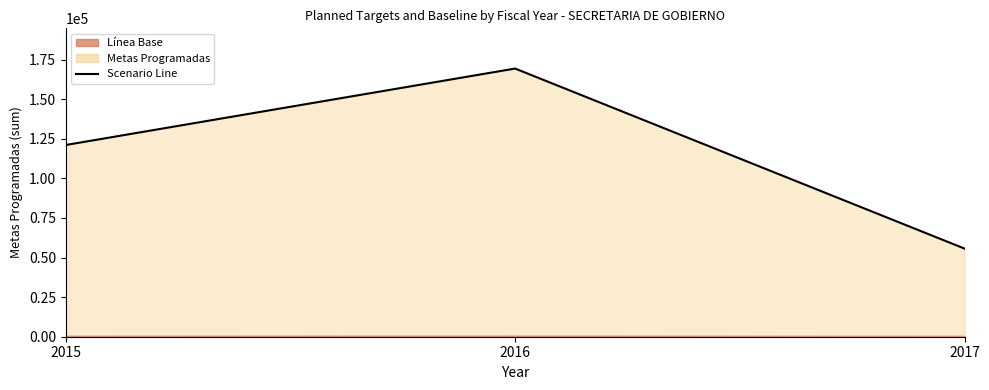

What is the difference between the values at 2017 and 2015?

65432